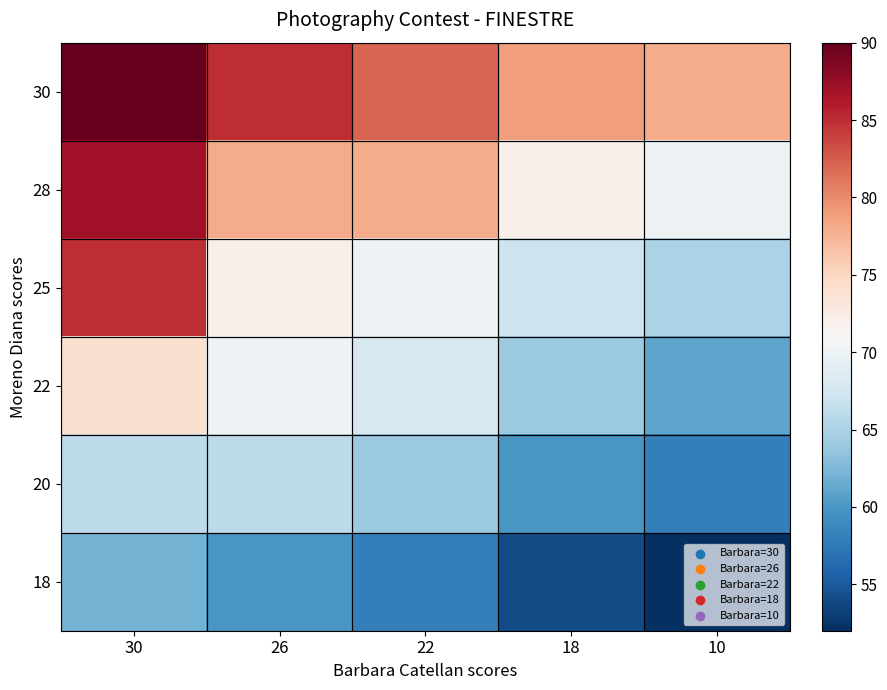

Which category has the highest value across all series?

30